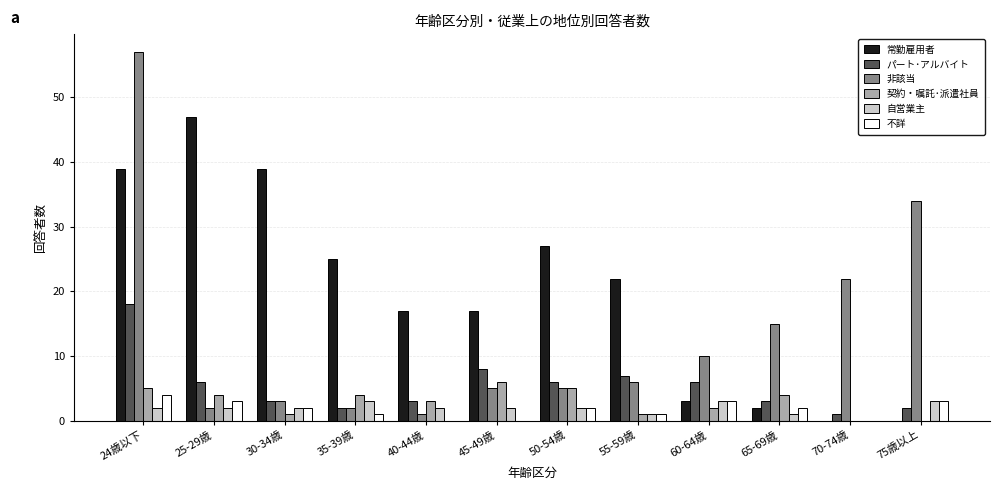

Between 24歳以下 and 50-54歳, which series saw the biggest shift?

非該当